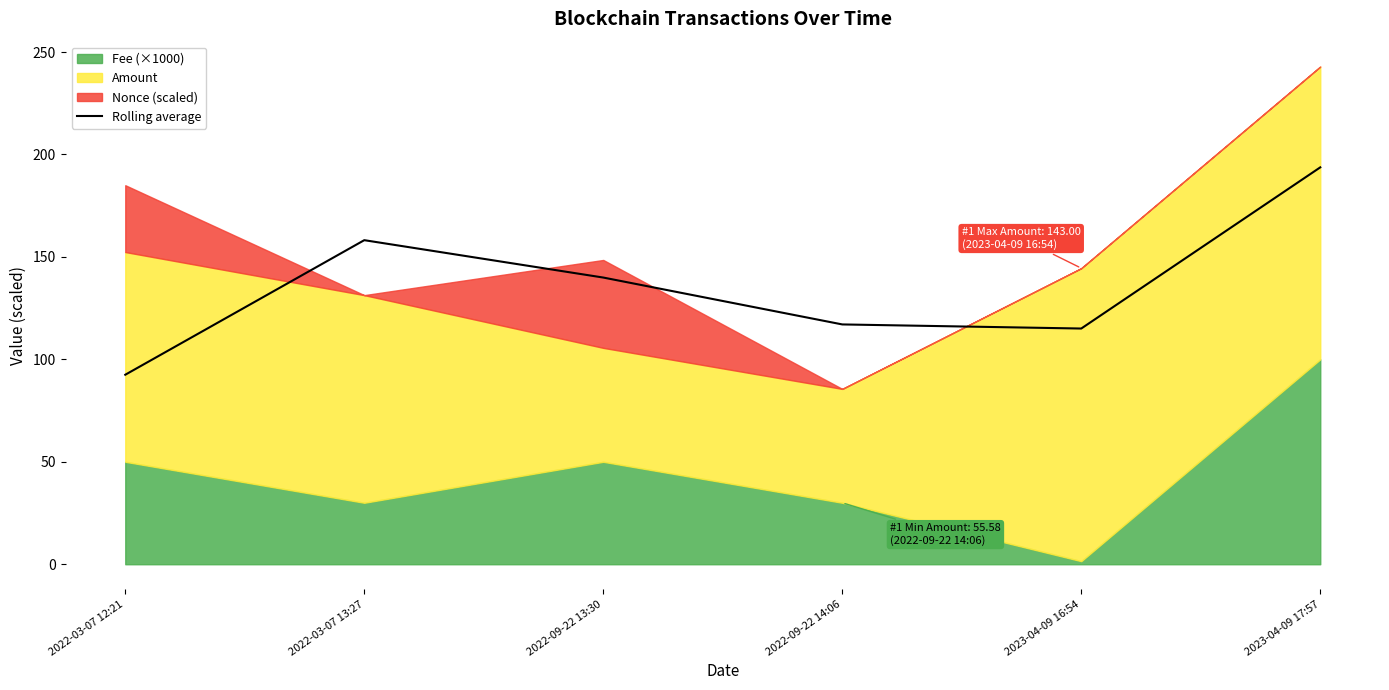

At which label does the data first exceed 139?

2022-03-07 13:27